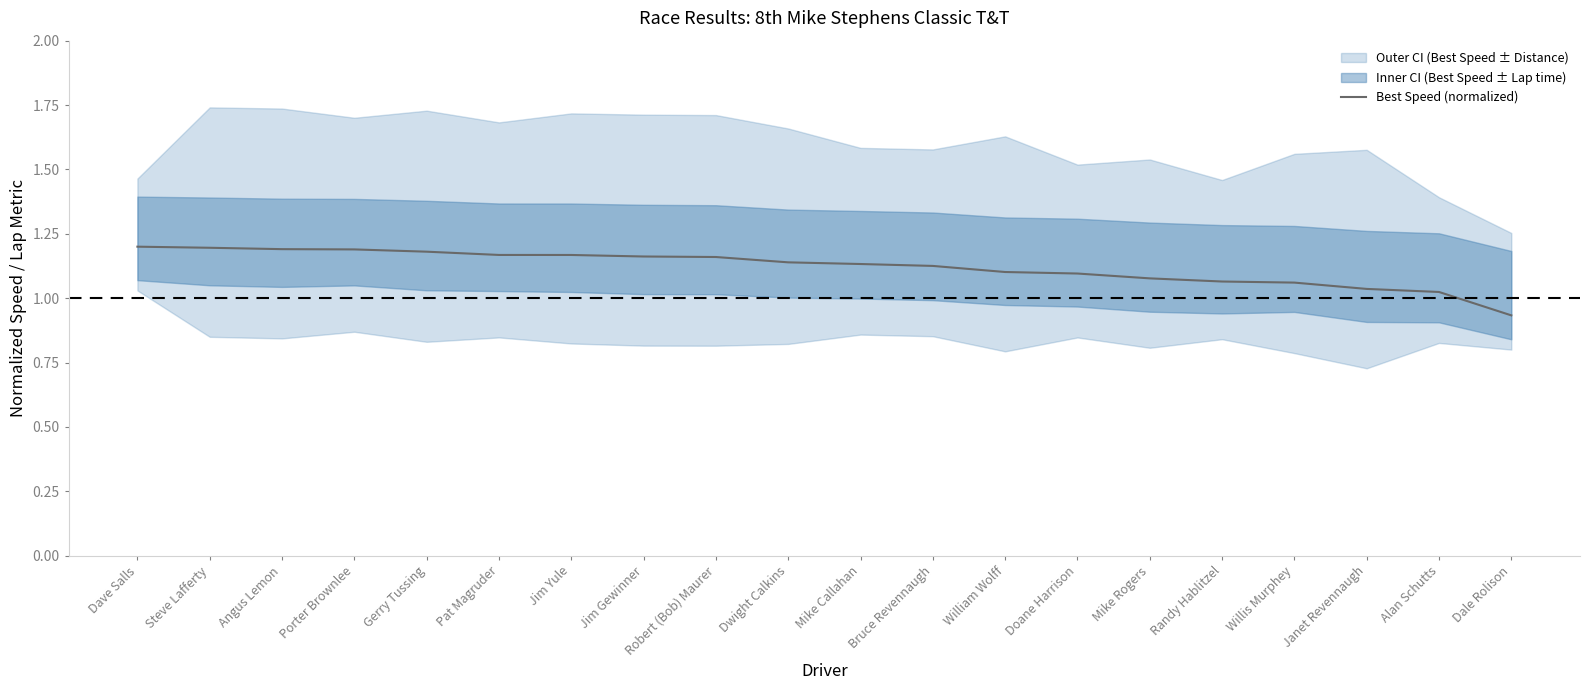

List the labels in order of value, largest first.

Dave Salls, Steve Lafferty, Angus Lemon, Porter Brownlee, Gerry Tussing, Pat Magruder, Jim Yule, Jim Gewinner, Robert (Bob) Maurer, Dwight Calkins, Mike Callahan, Bruce Revennaugh, William Wolff, Doane Harrison, Mike Rogers, Randy Hablitzel, Willis Murphey, Janet Revennaugh, Alan Schutts, Dale Rolison